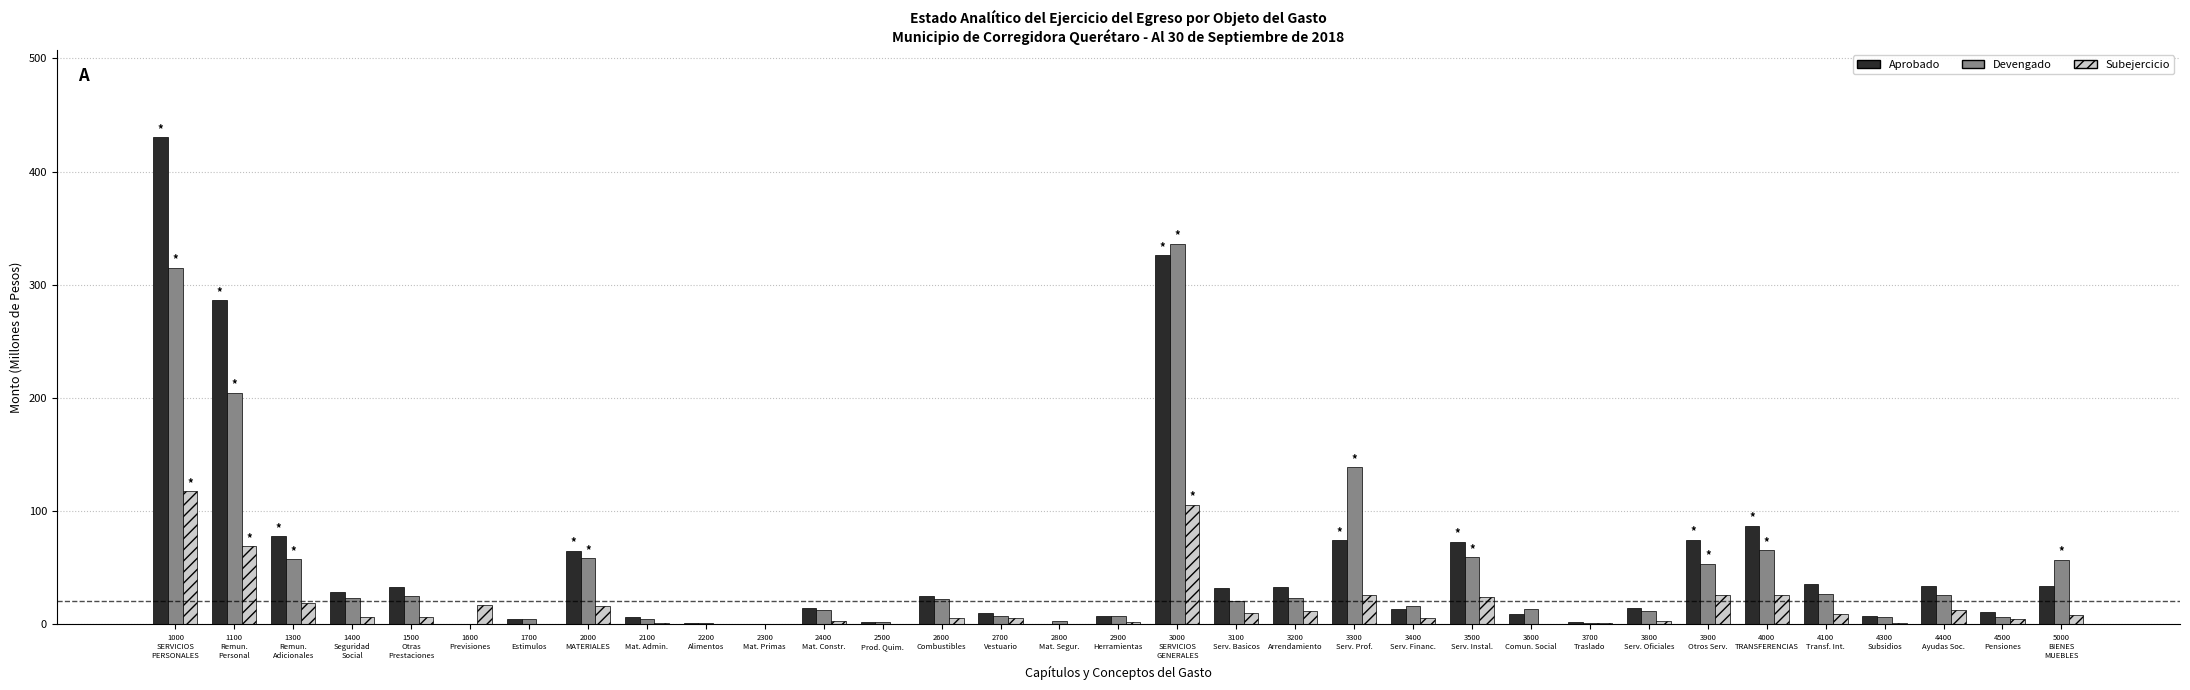

What is the maximum value shown in the chart?

430.1